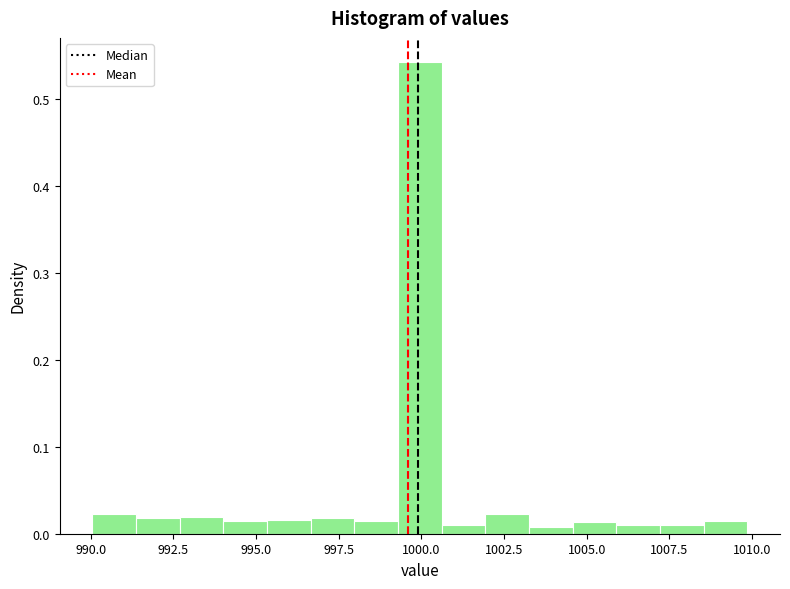

Around what value on the x-axis is the tallest bar? Give the approximate position of its centre, as read against the axis.

1000.0